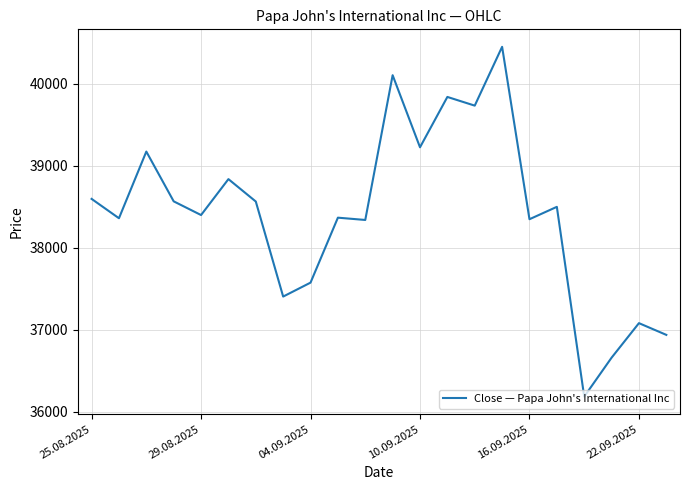

What is the maximum value shown in the chart?

40451